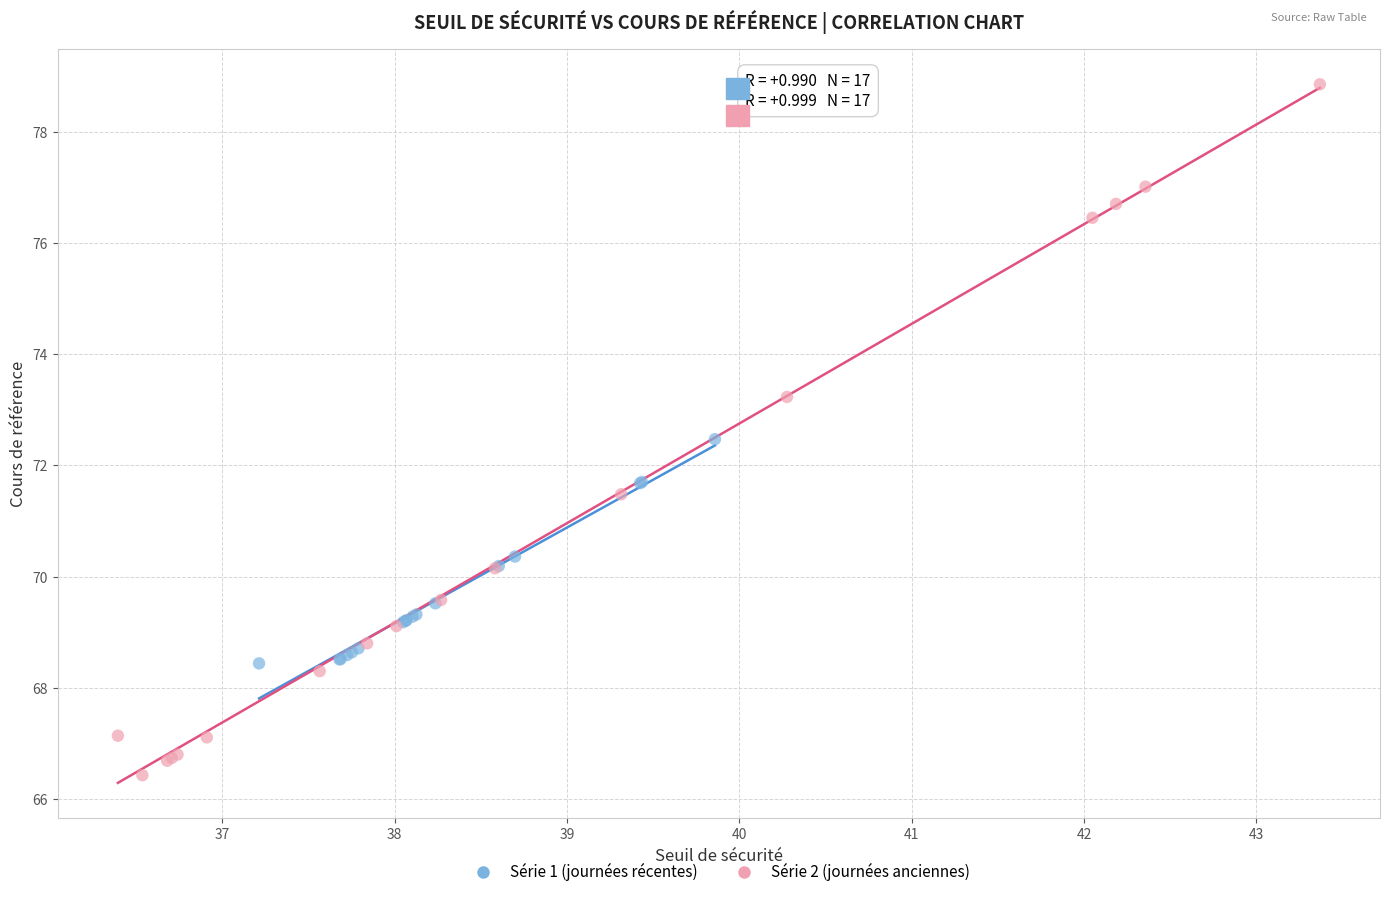

Which series has the widest spread of Y values?

Série 2 (journées anciennes)